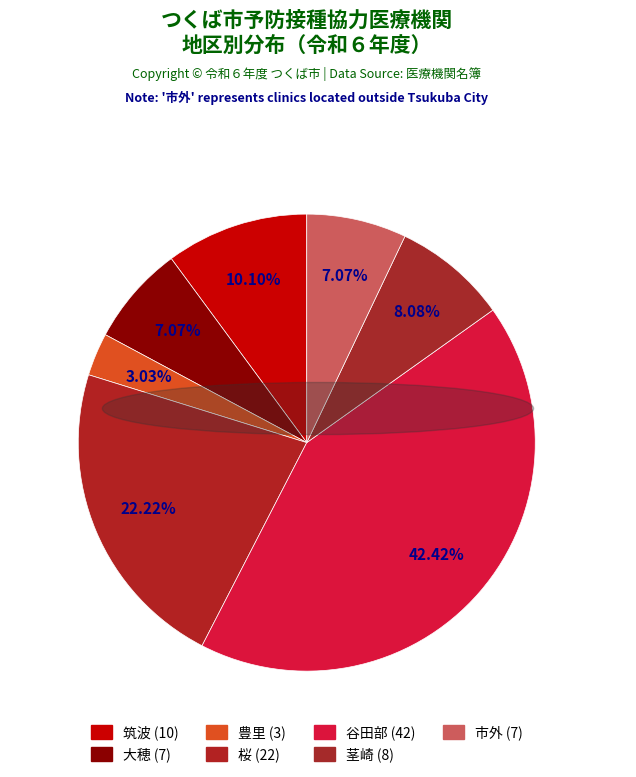

How many segments does this pie chart have?

7